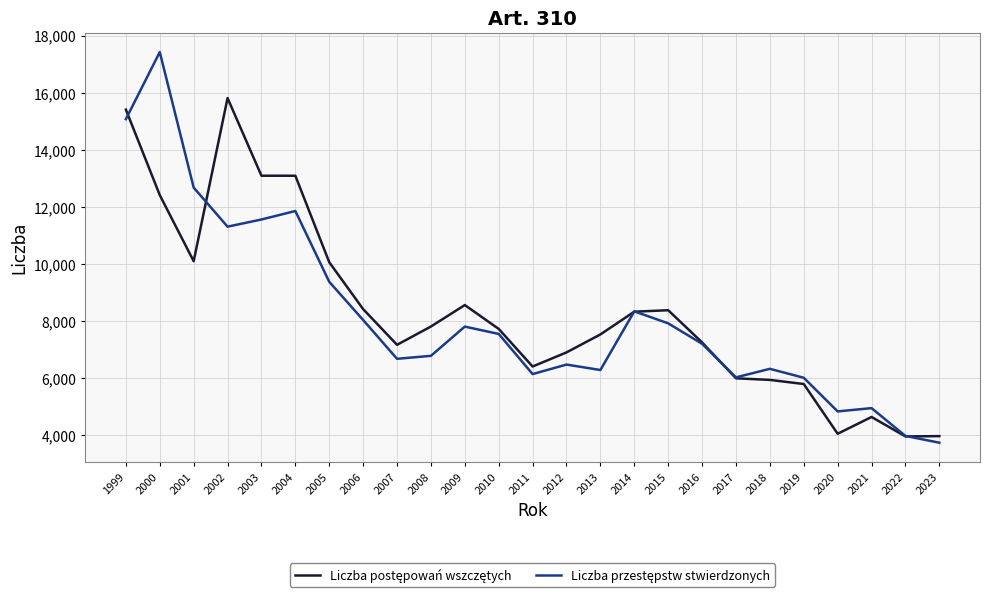

Which label corresponds to the largest value in the chart?

2000